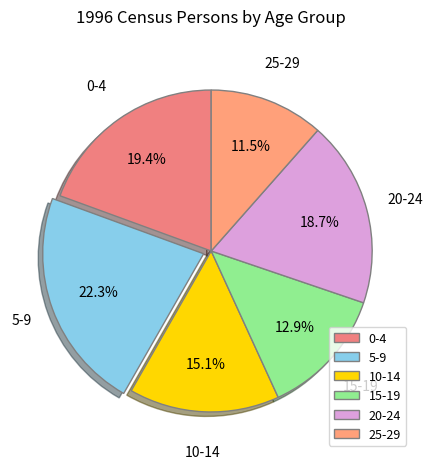

Approximately how many times larger is the value at 5-9 compared to 25-29?

1.9